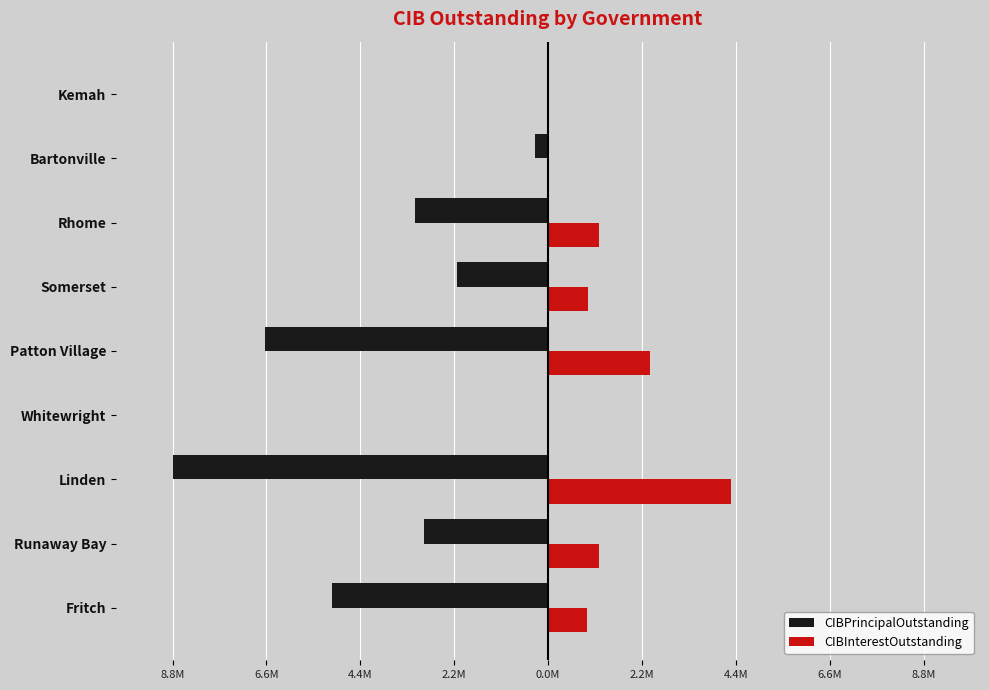

What are all the series names shown in the legend?

CIBPrincipalOutstanding, CIBInterestOutstanding